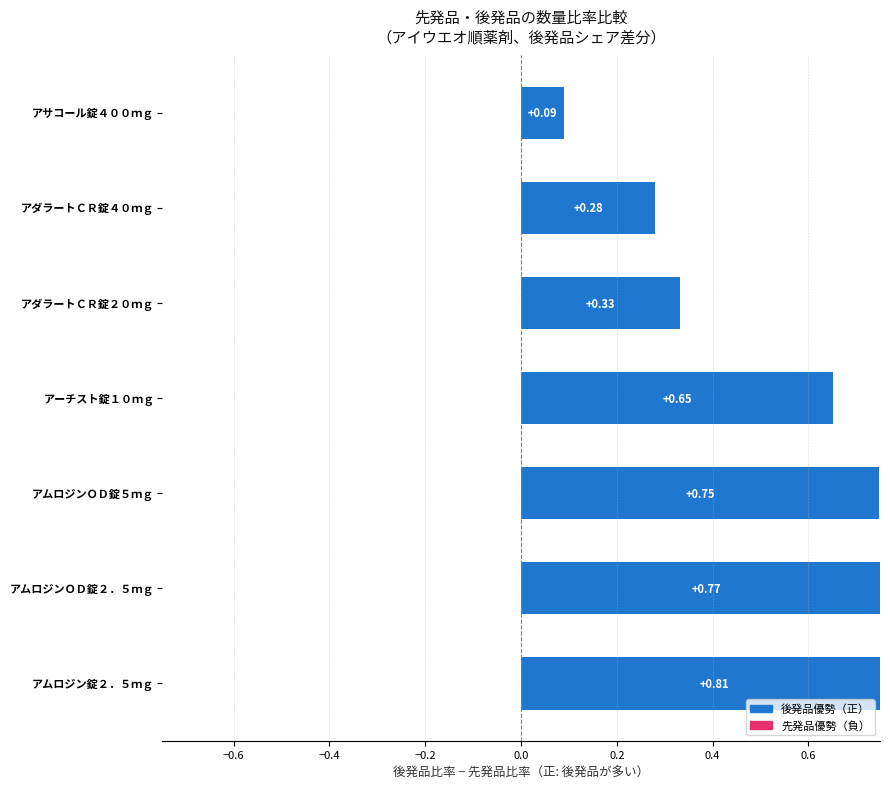

What is the greatest value displayed?

0.8